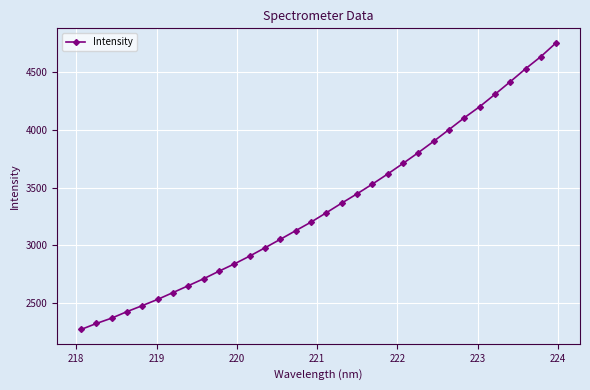

What is the maximum value shown in the chart?

4757.7